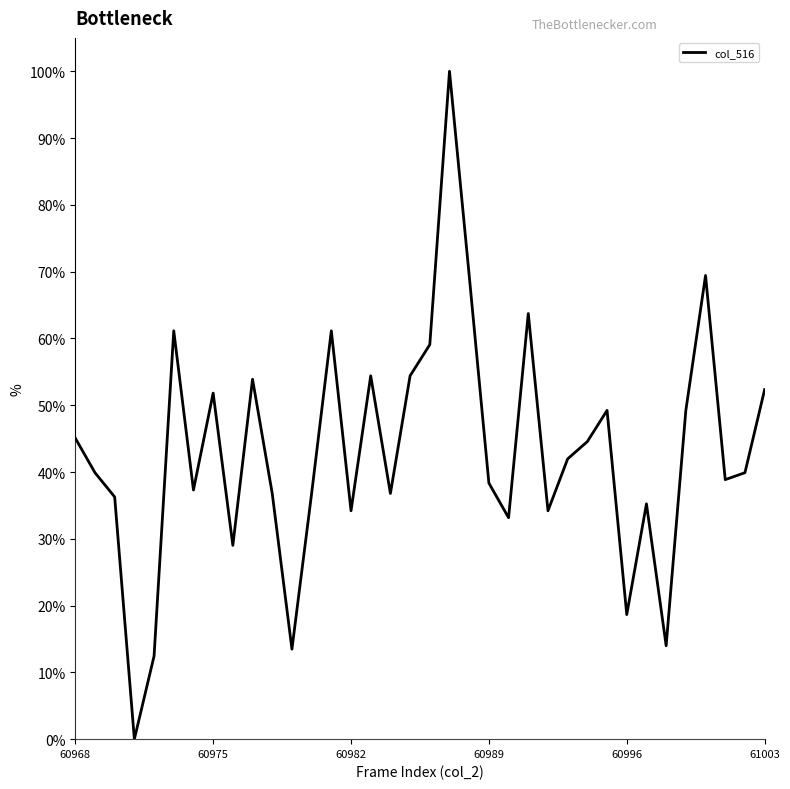

What is the difference between the maximum and minimum values?

100.0